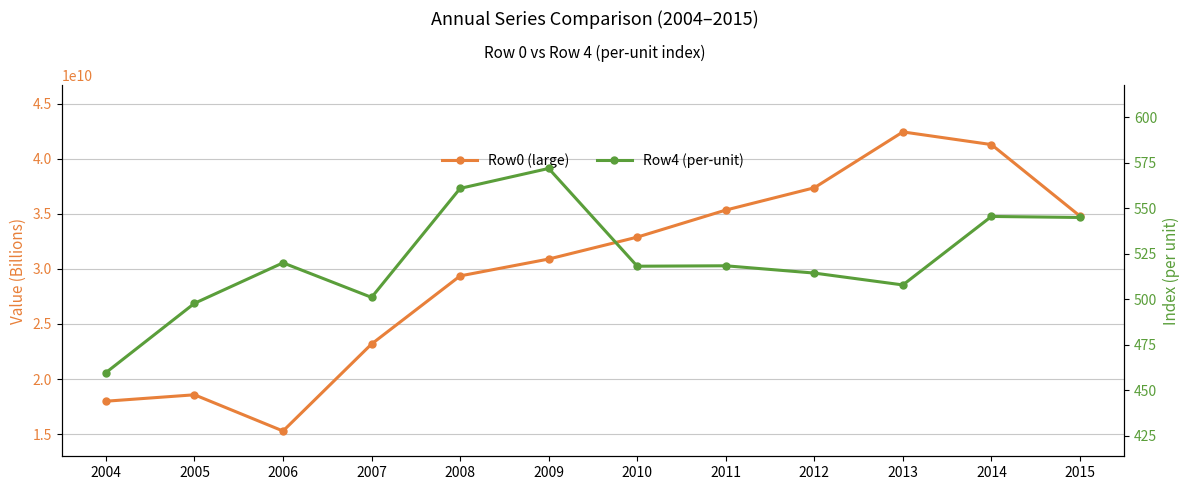

What is the highest value of the Row4 (per-unit) series?

571.8